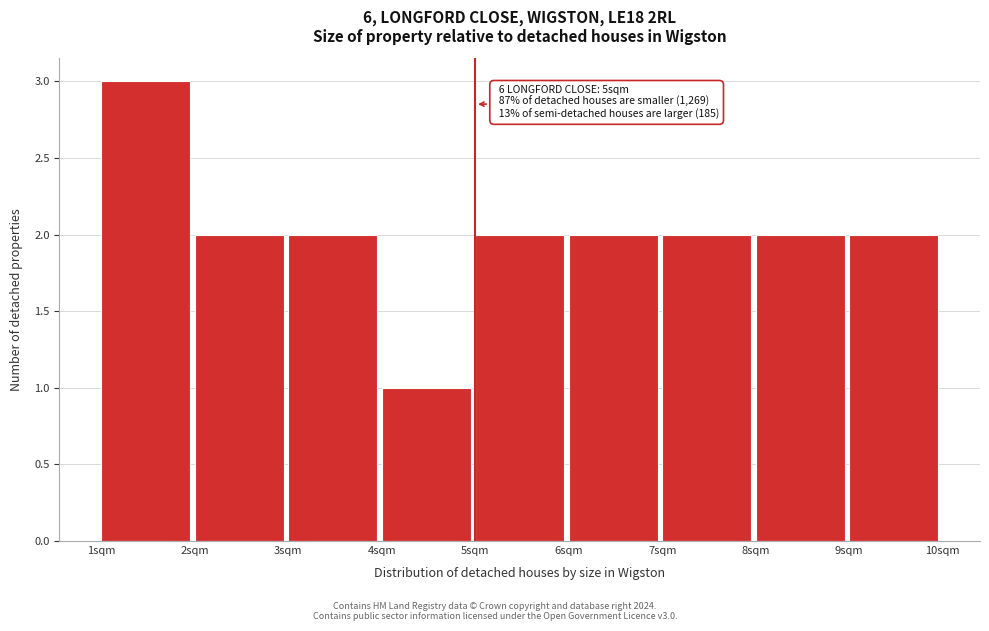

Over which range of the x-axis is the bar tallest?

1 to 2